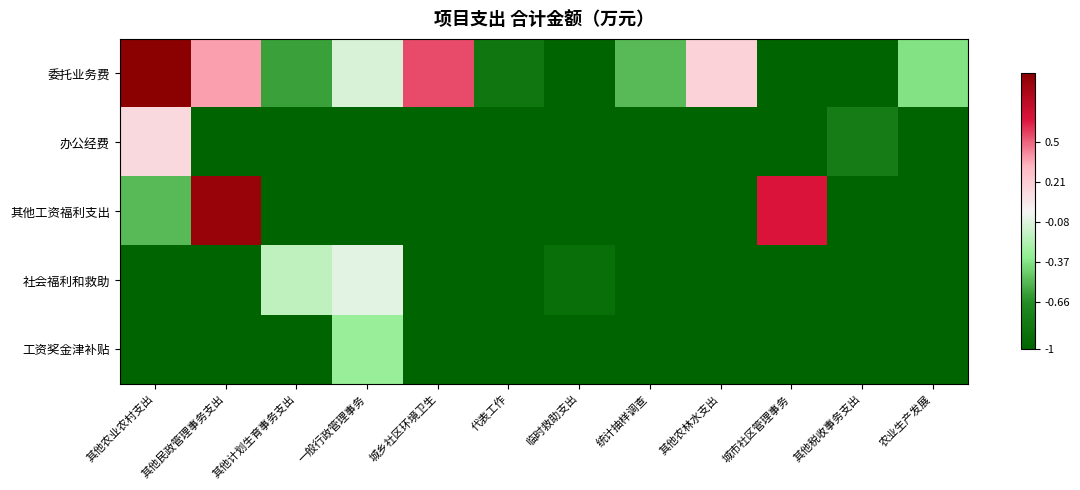

What is the greatest value displayed?

1.0